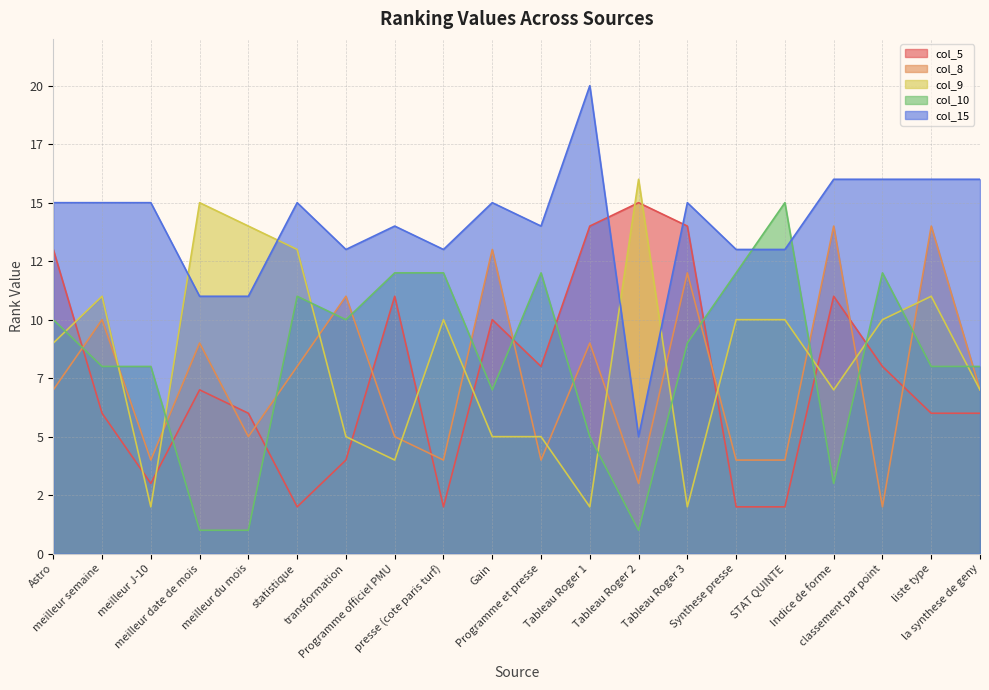

What is the difference between the col_5 values at meilleur du mois and Tableau Roger 3?

8